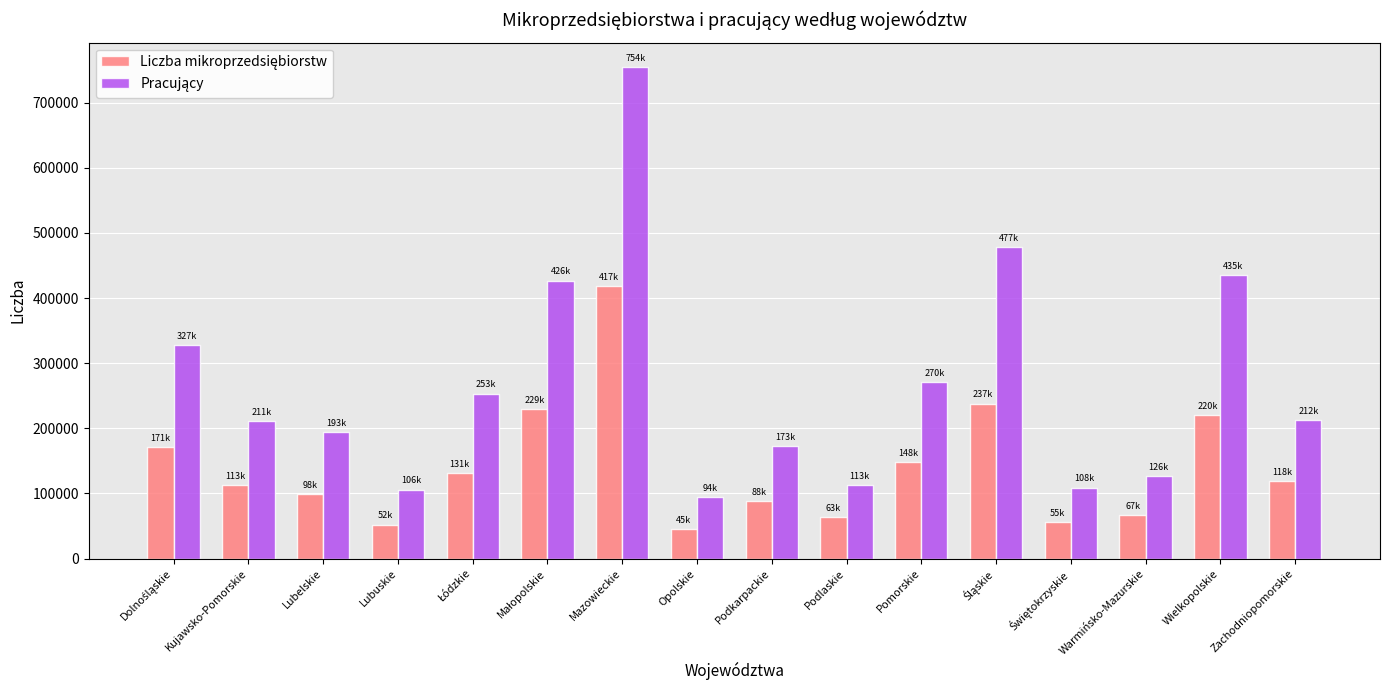

What is the total value across all series at Mazowieckie?

1172332